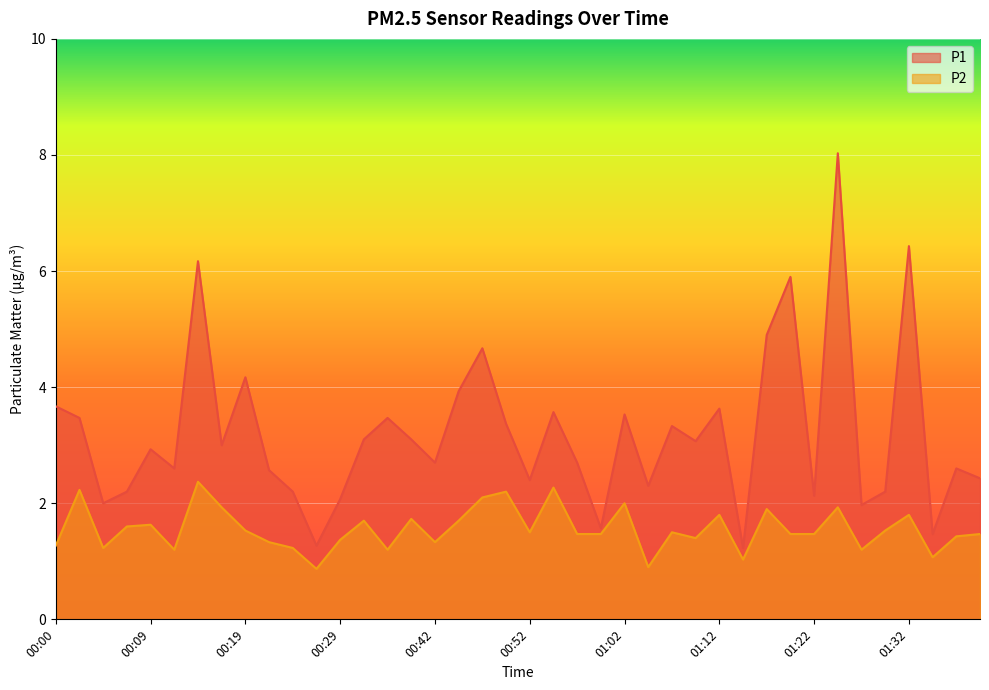

Where is the first local maximum for P1?

00:09